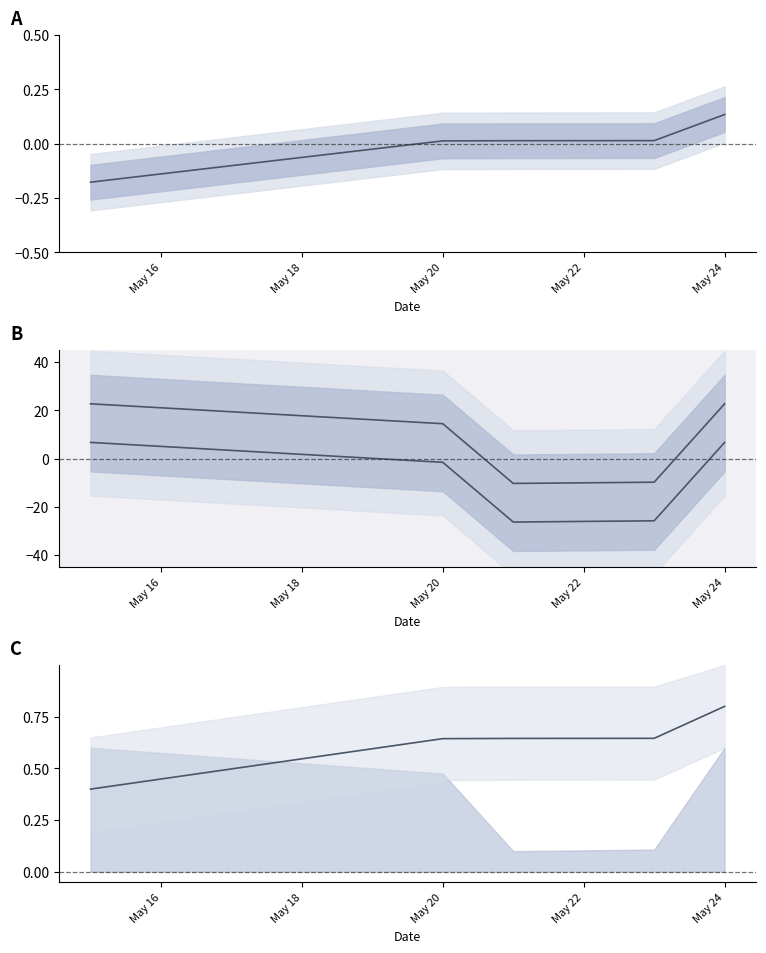

True or false: house id has a value of 0.8 at May 24.

True